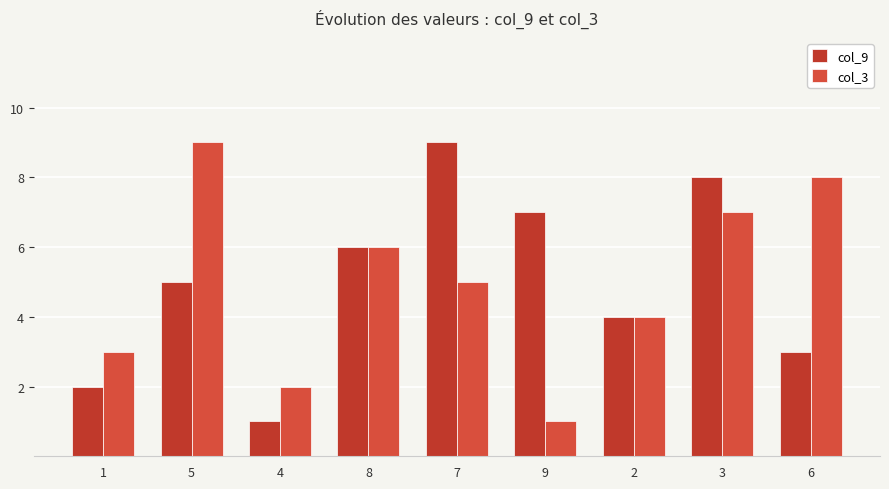

True or false: col_9 has a value of 7 at 9.

True